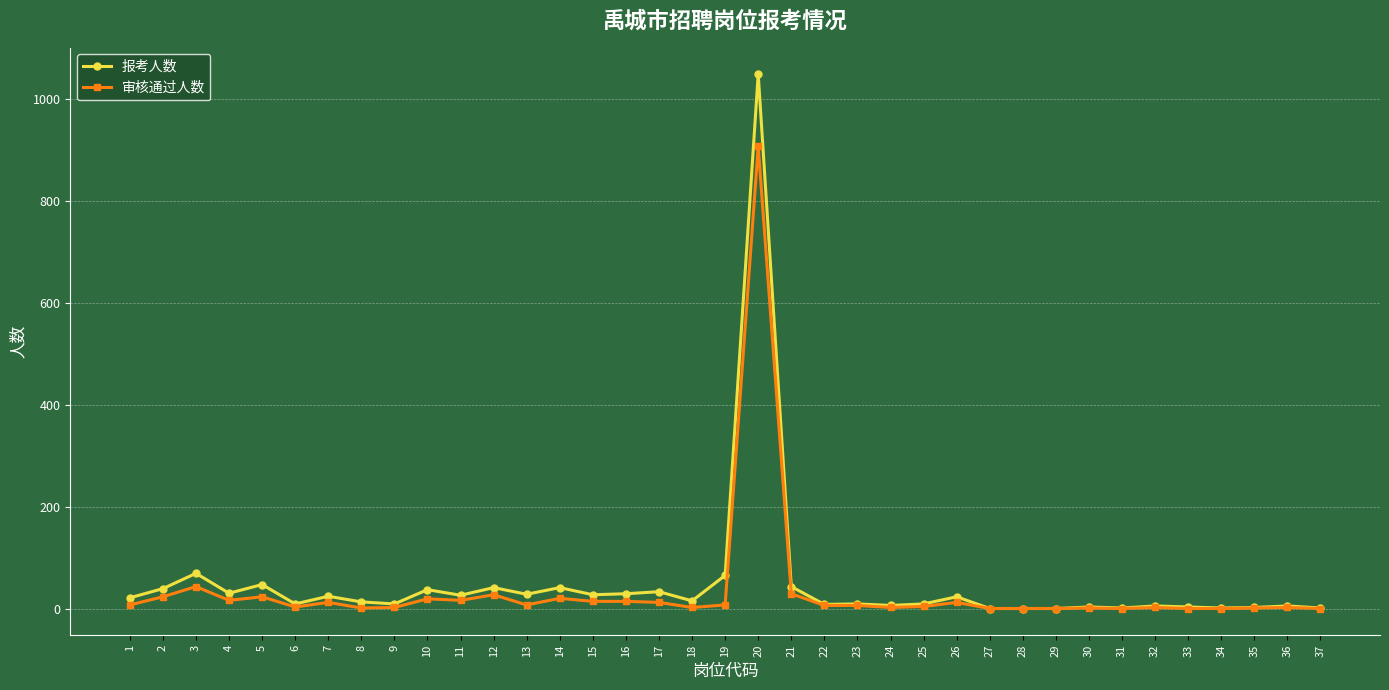

What is the maximum value for 报考人数?

1049